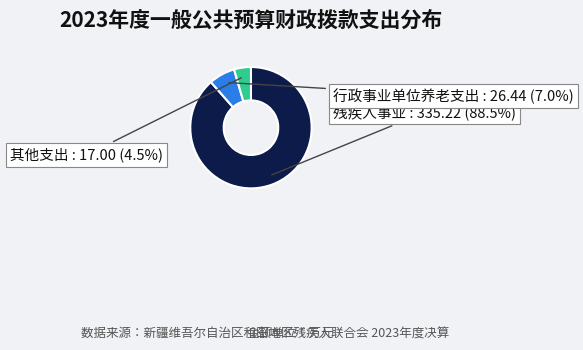

Approximately how many times larger is the value at 行政事业单位养老支出 compared to 其他支出?

1.6